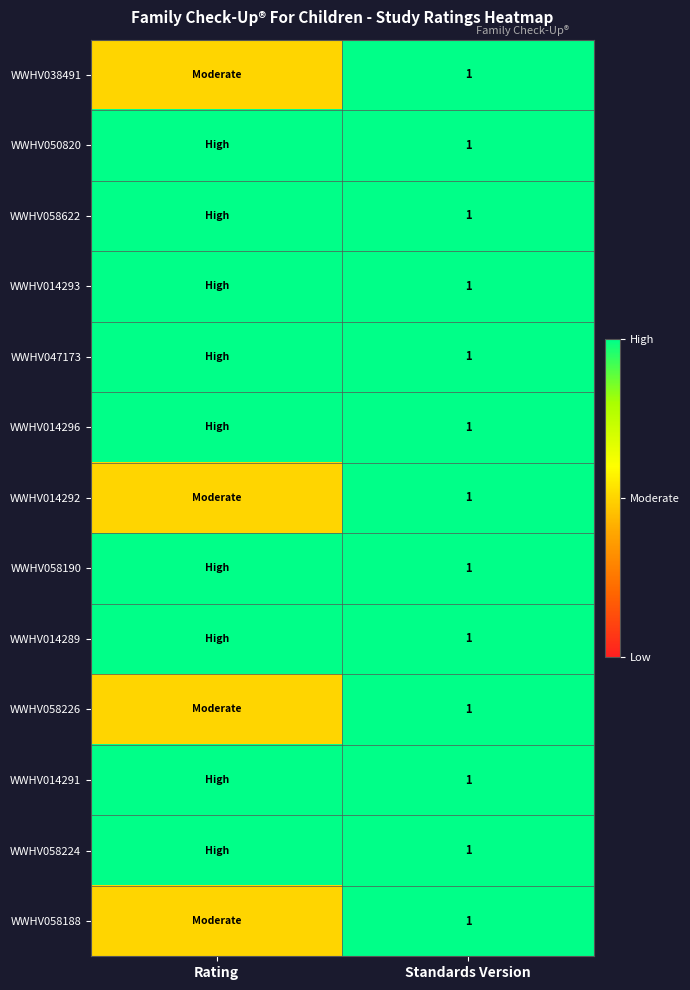

True or false: WWHV014289 has a value of 0.6 at Standards Version.

False